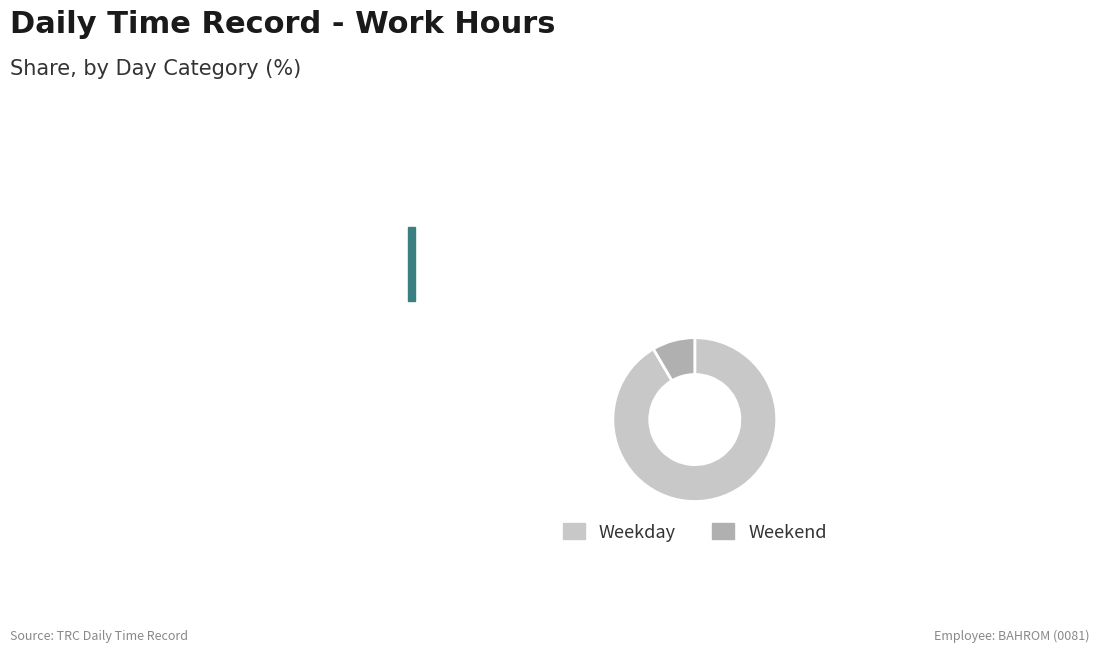

Is there any slice that represents more than half of the pie?

Yes